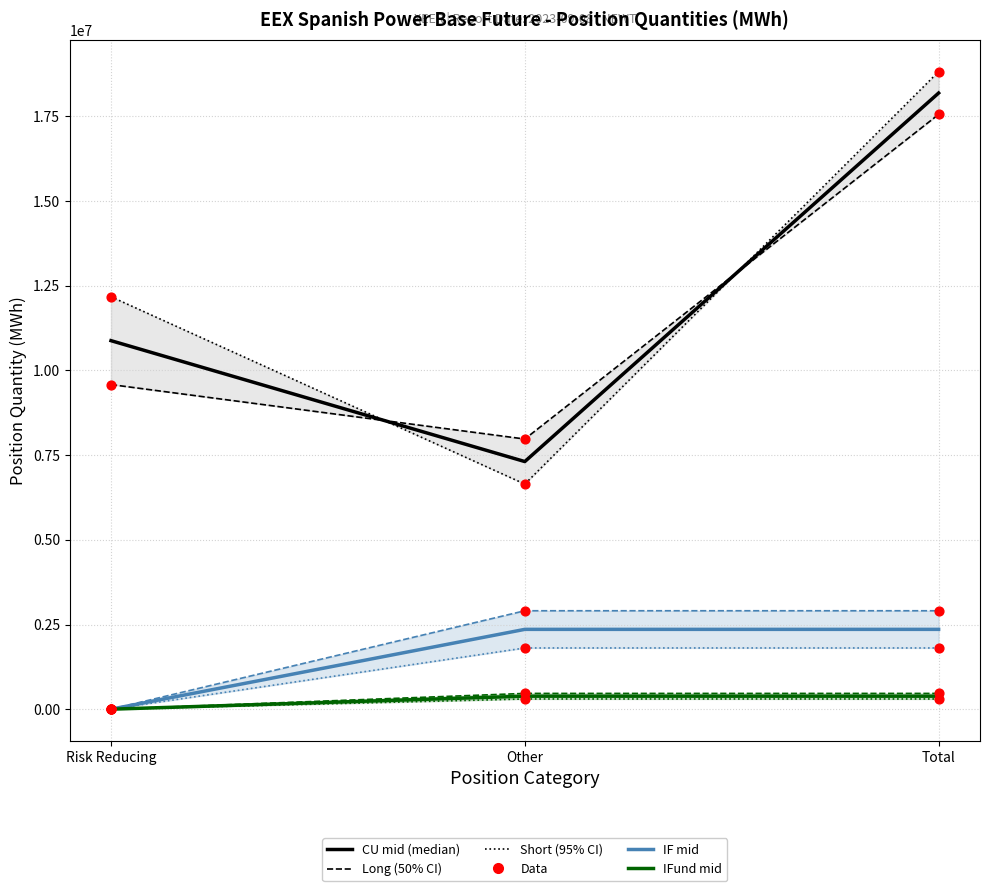

Which series has the largest total across all categories?

Commercial Undertakings Short